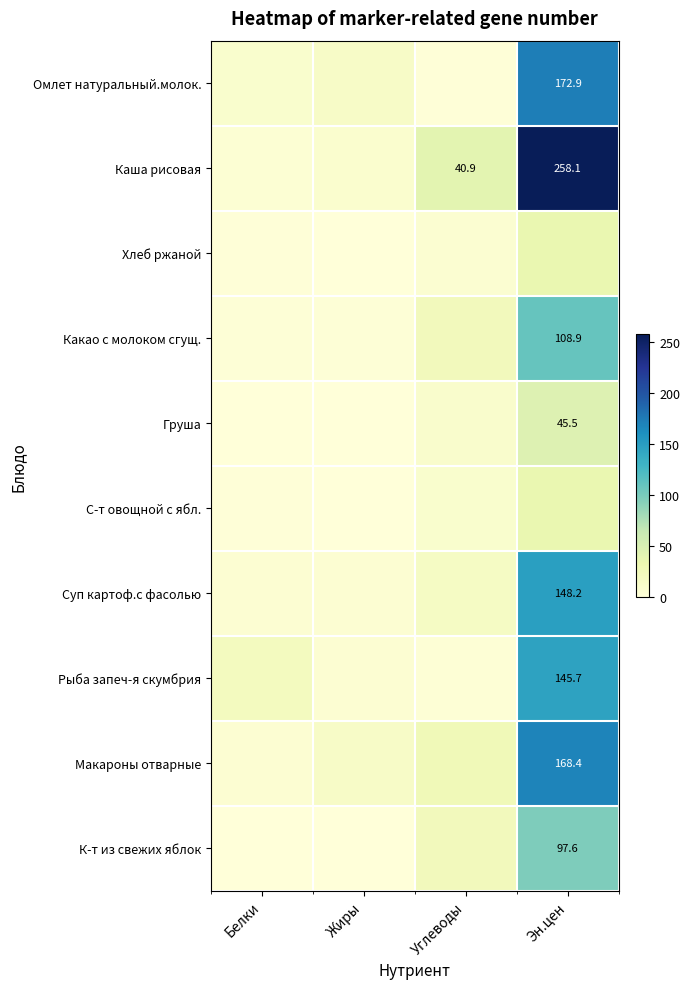

Which series has the widest spread of values?

Каша рисовая